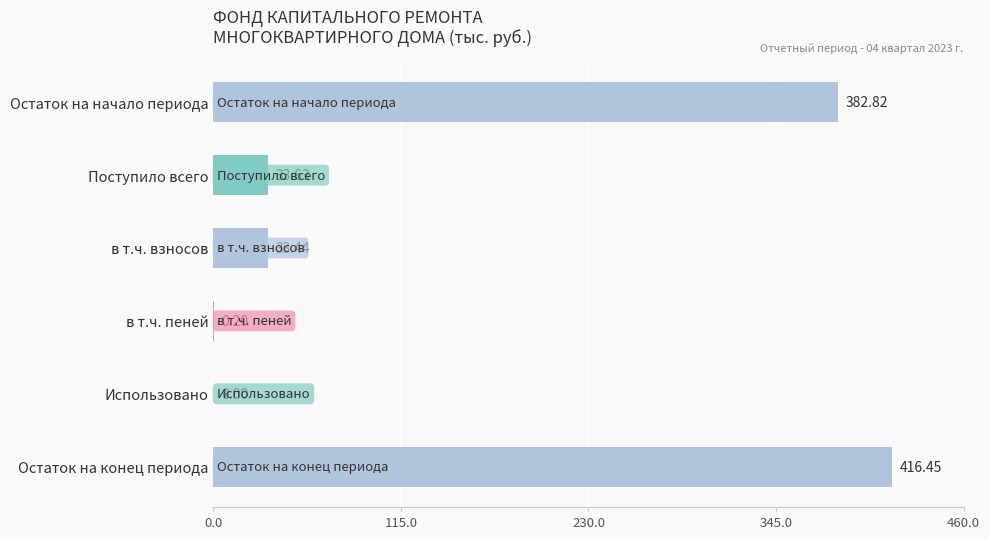

What is the sum of all values?

866.5